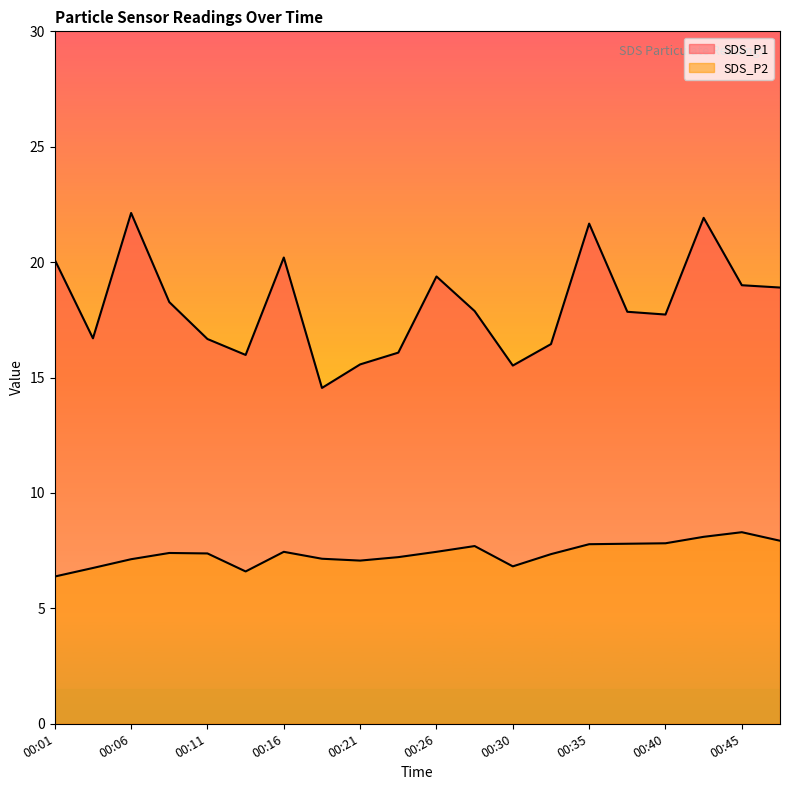

What are all the series names shown in the legend?

SDS_P1, SDS_P2